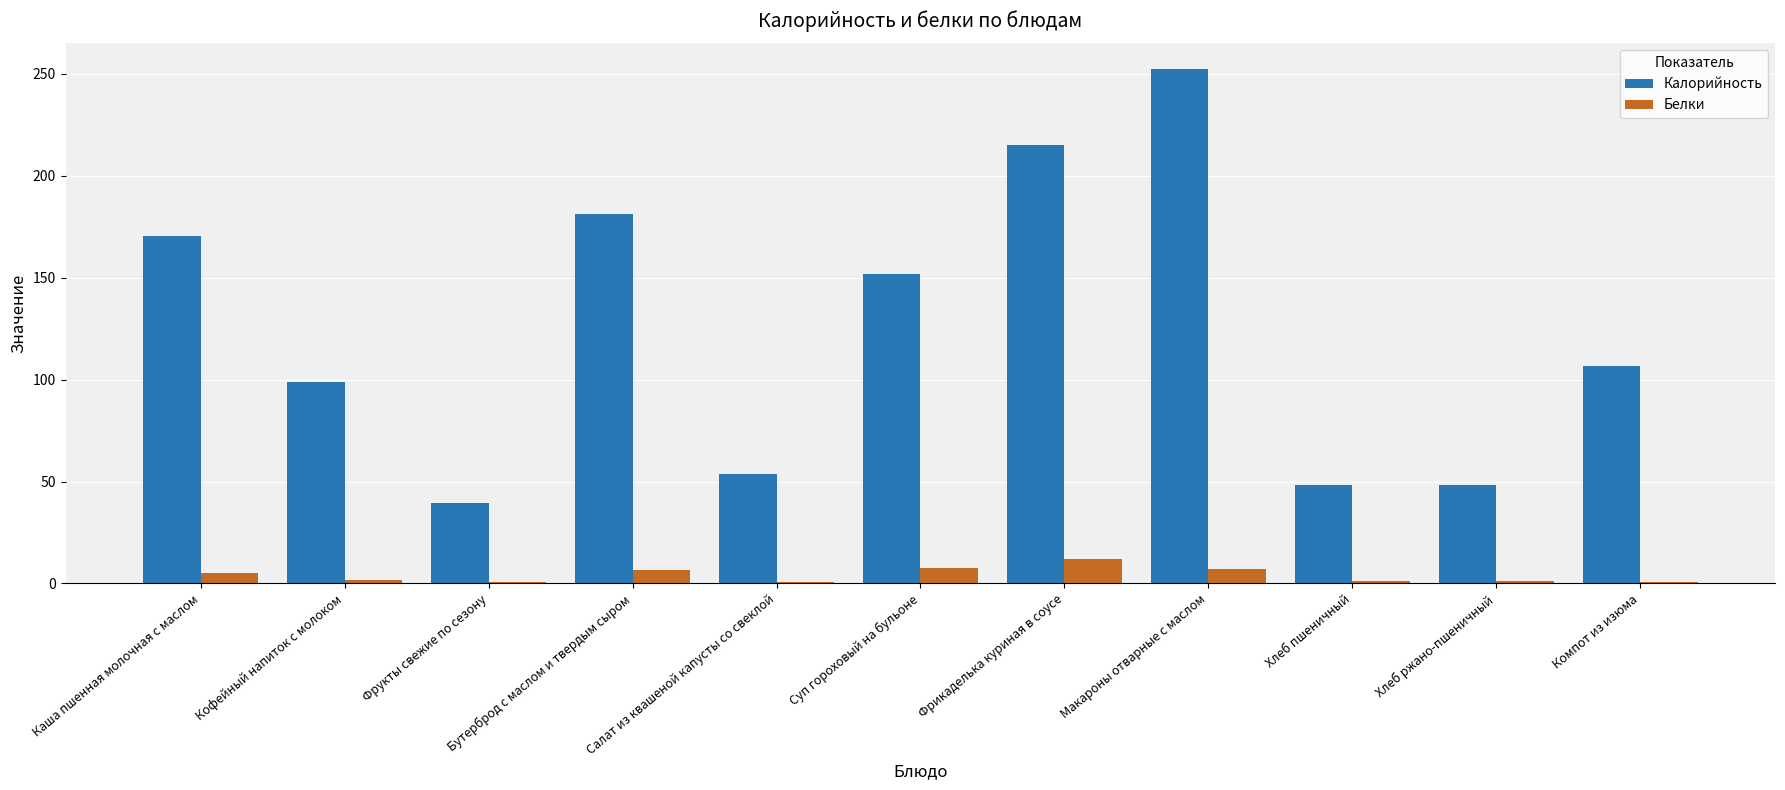

The Калорийность series shows 48.2 at Хлеб ржано-пшеничный. True or false?

True